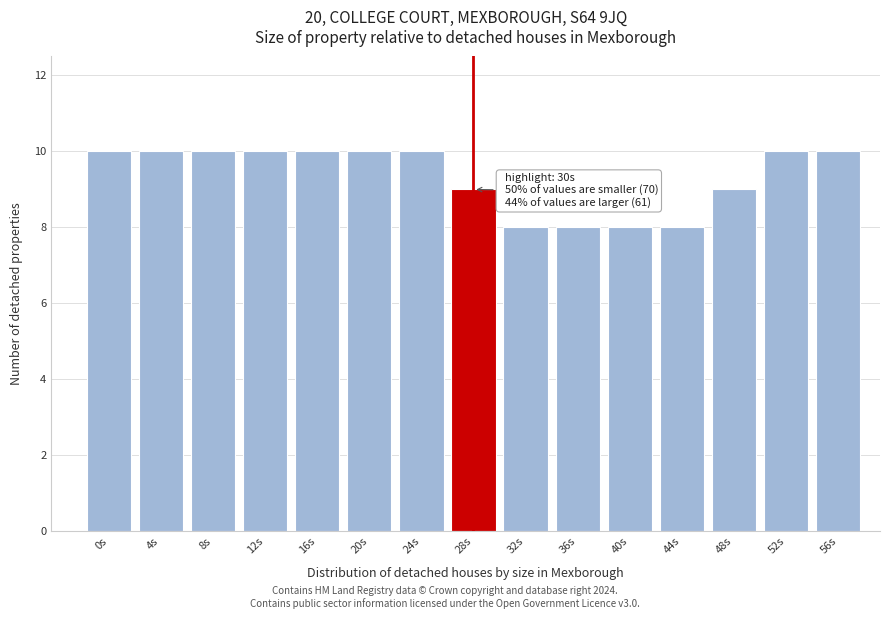

Reading left to right, transcribe all the data shown in this chart.

10	10	10	10	10	10	10	9	8	8	8	8	9	10	10